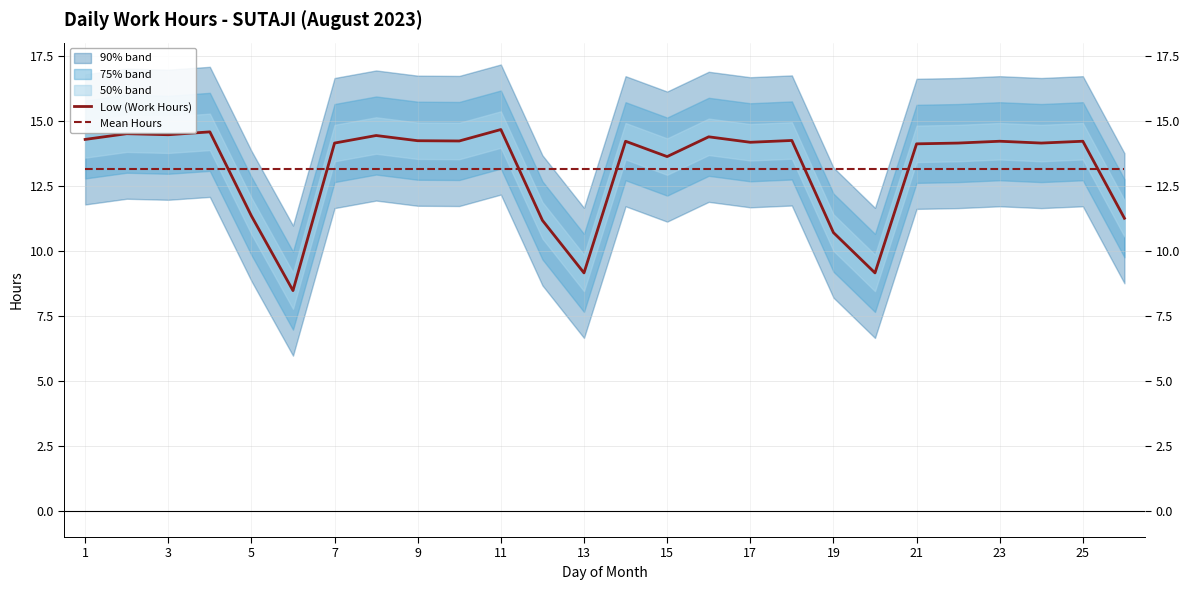

What is the highest value of the Low (Work Hours) series?

14.7